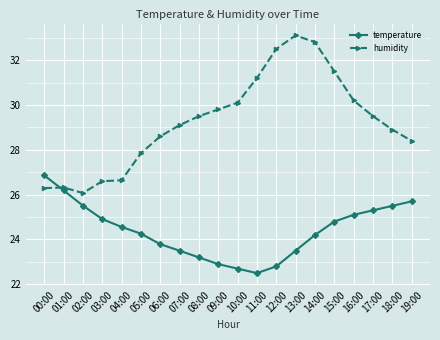

Between which two adjacent categories do temperature and humidity first intersect?

00:00 and 01:00